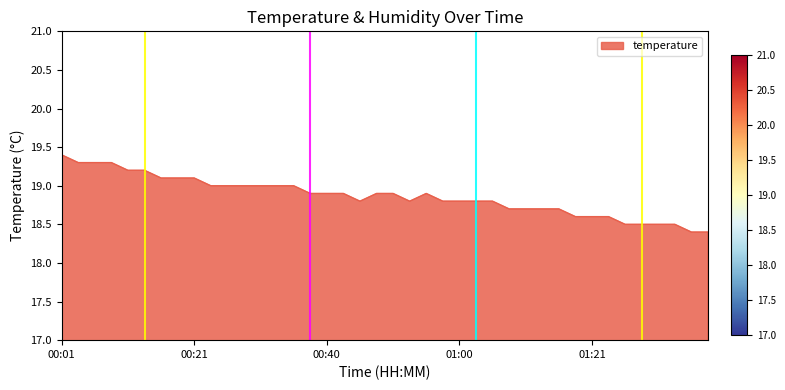

What is the difference between the maximum and minimum values?

1.0